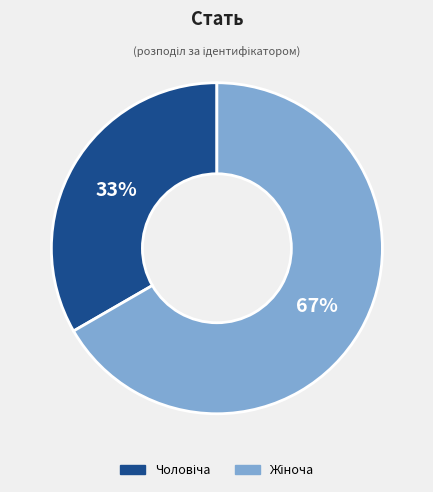

To the nearest percent, what is the average slice percentage?

50%